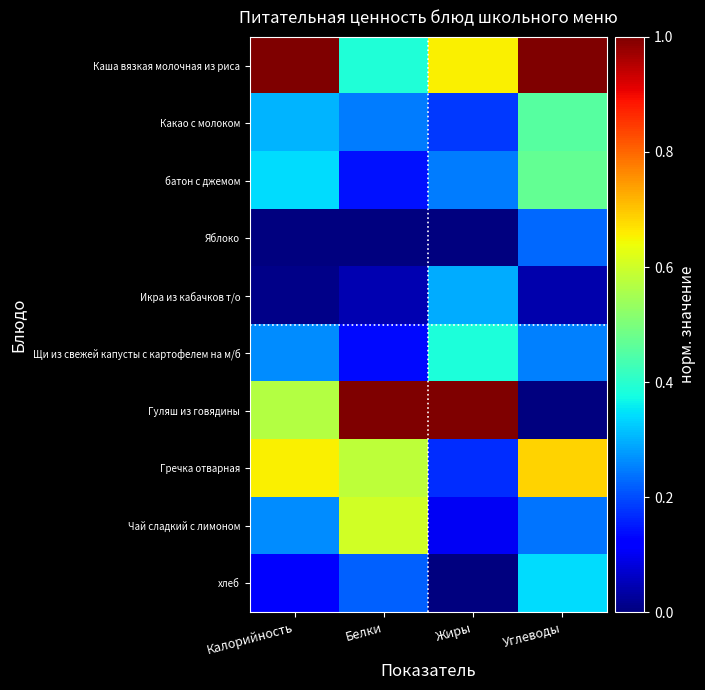

How many data points does each series have?

4